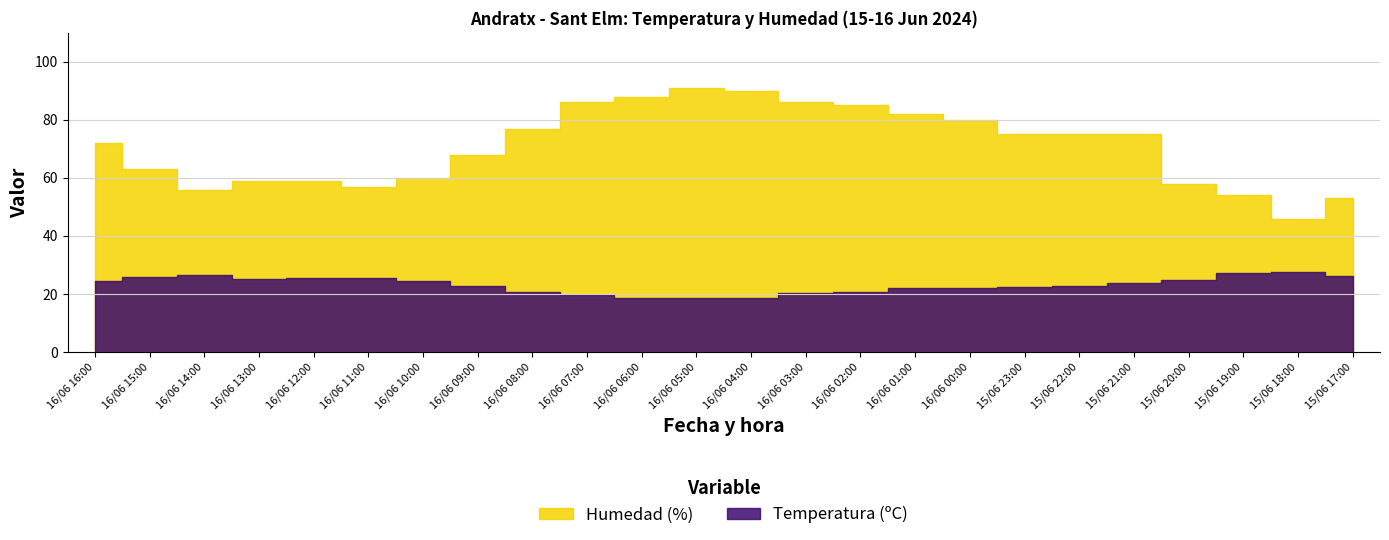

Where is the first local minimum for Temperatura (ºC)?

16/06 13:00